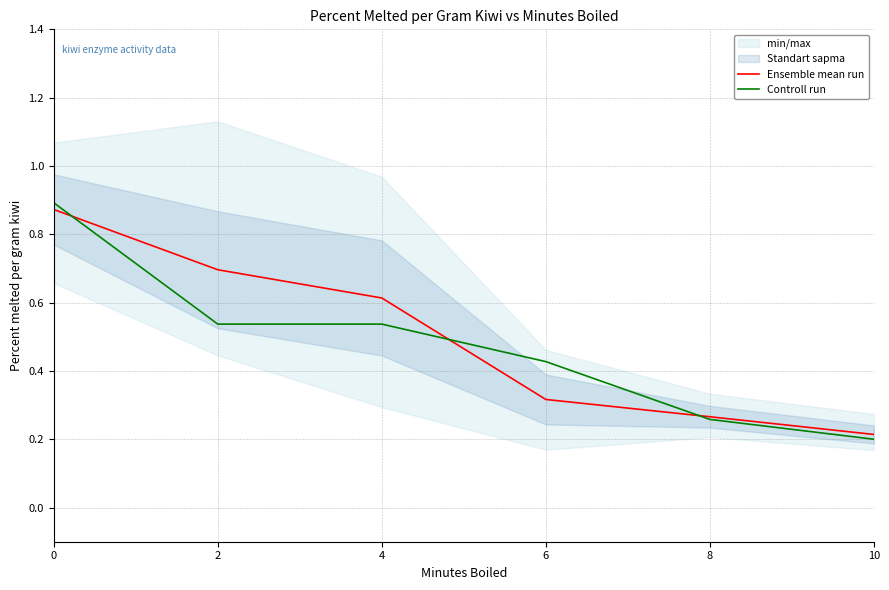

What is the value of the Ensemble mean run point at the 4th from the left?

0.3